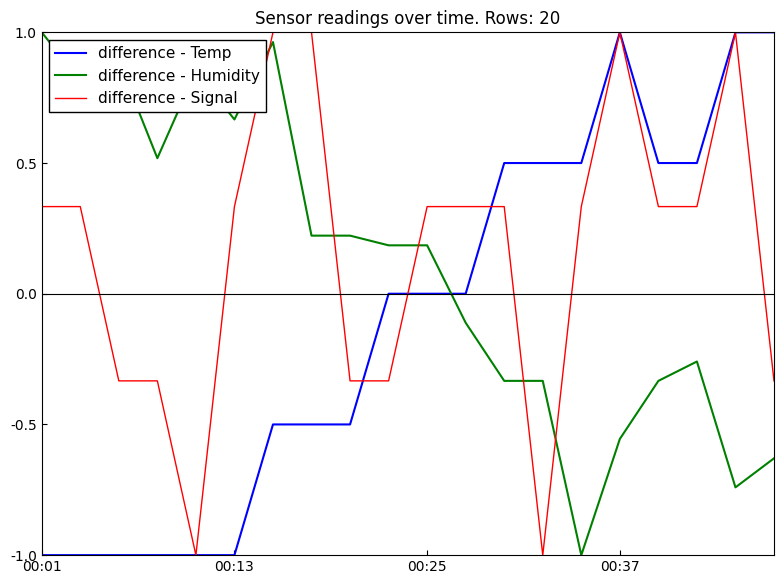

Does the chart have visible grid lines?

No